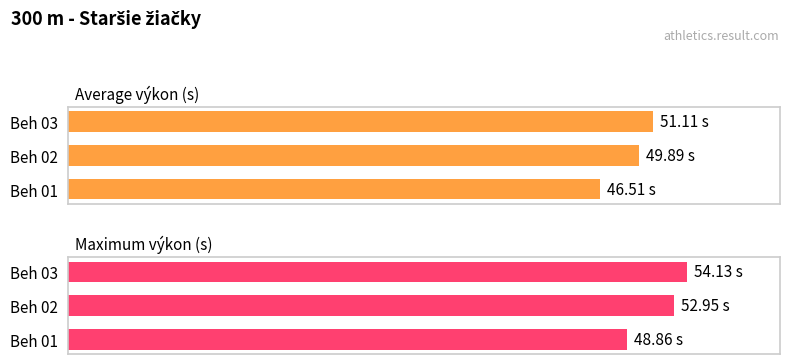

What is the value of the Maximum výkon (s) bar at the 1st from the left?

48.9